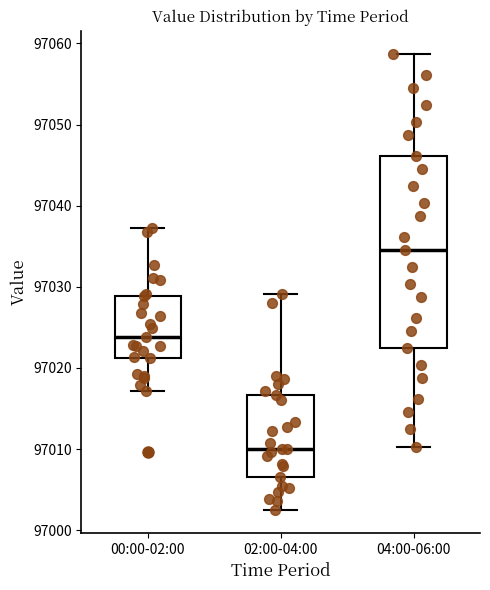

Reading left to right, transcribe this box plot: for each box, give where its median line is, the range the box spans, and where its two whiskers end, as read against the y-axis. The values are not printed on the chart, so give them approximately, as read against the axis.

00:00-02:00: median 97024, box 97021 to 97029, whiskers 97017 to 97037
02:00-04:00: median 97010, box 97007 to 97017, whiskers 97002 to 97029
04:00-06:00: median 97035, box 97022 to 97046, whiskers 97010 to 97059